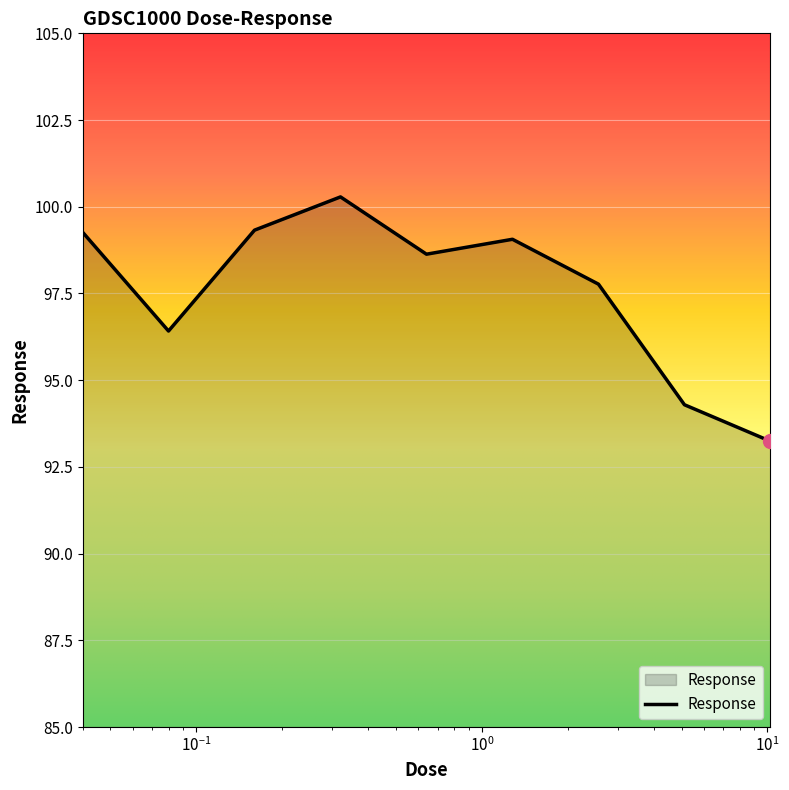

What is the smallest value displayed?

93.2